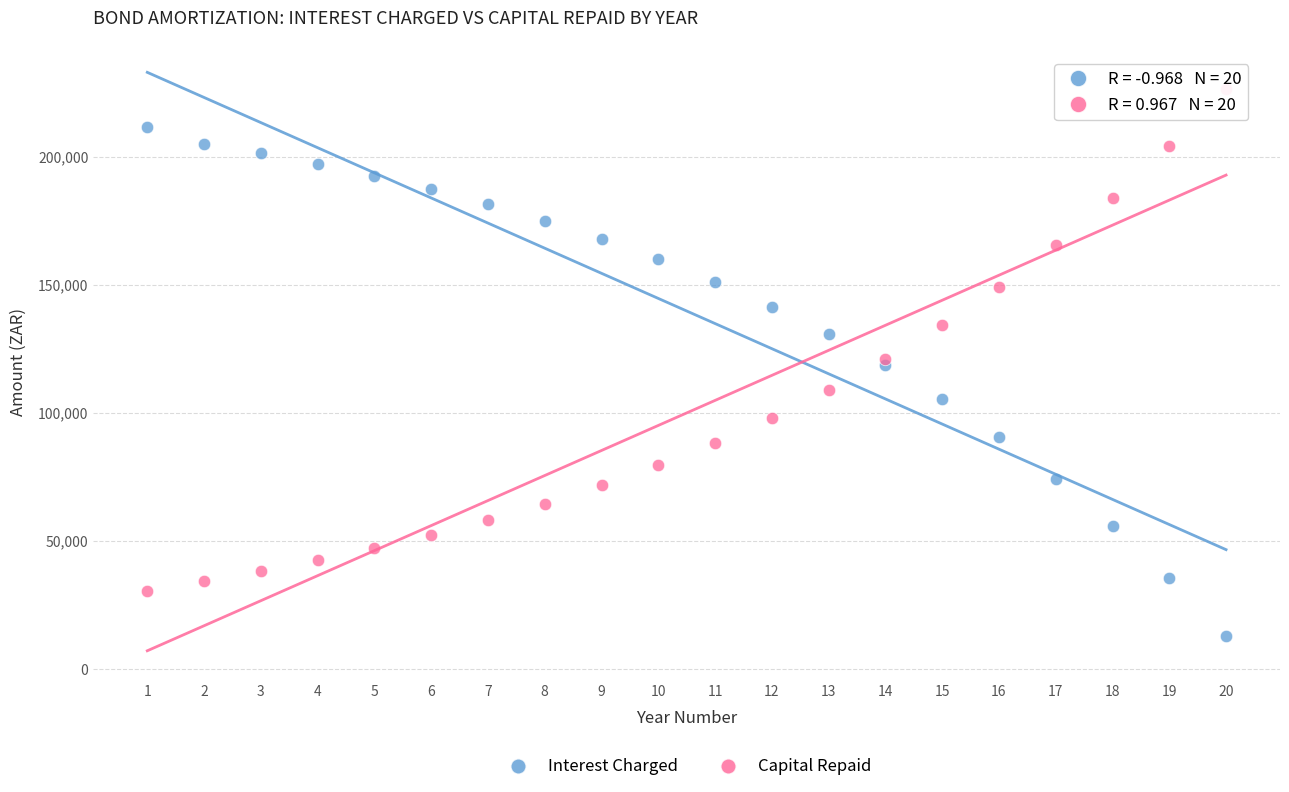

Which series contains the highest Y value?

Capital Repaid